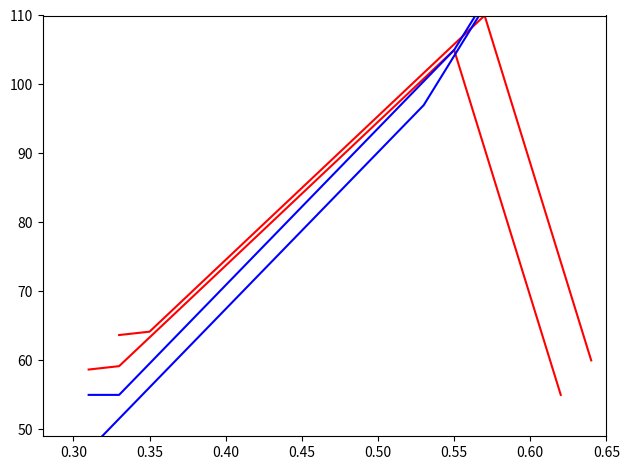

After their last crossing, which series has the higher values: id or year_offset?

year_offset